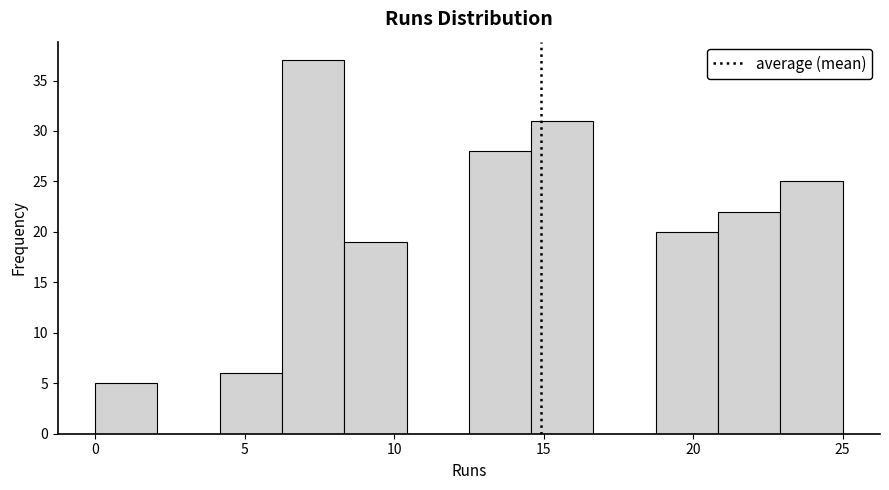

Reading left to right, list every bar in this chart as the range it spans on the x-axis followed by its height. Neither the bar edges nor the heights are printed on the chart, so give them approximately, as read against the axes.

0.0 to 2.0: 5
2.0 to 4.0: 0
4.0 to 6.5: 6
6.5 to 8.5: 37
8.5 to 10.5: 19
10.5 to 12.5: 0
12.5 to 14.5: 28
14.5 to 16.5: 31
16.5 to 19.0: 0
19.0 to 21.0: 20
21.0 to 23.0: 22
23.0 to 25.0: 25